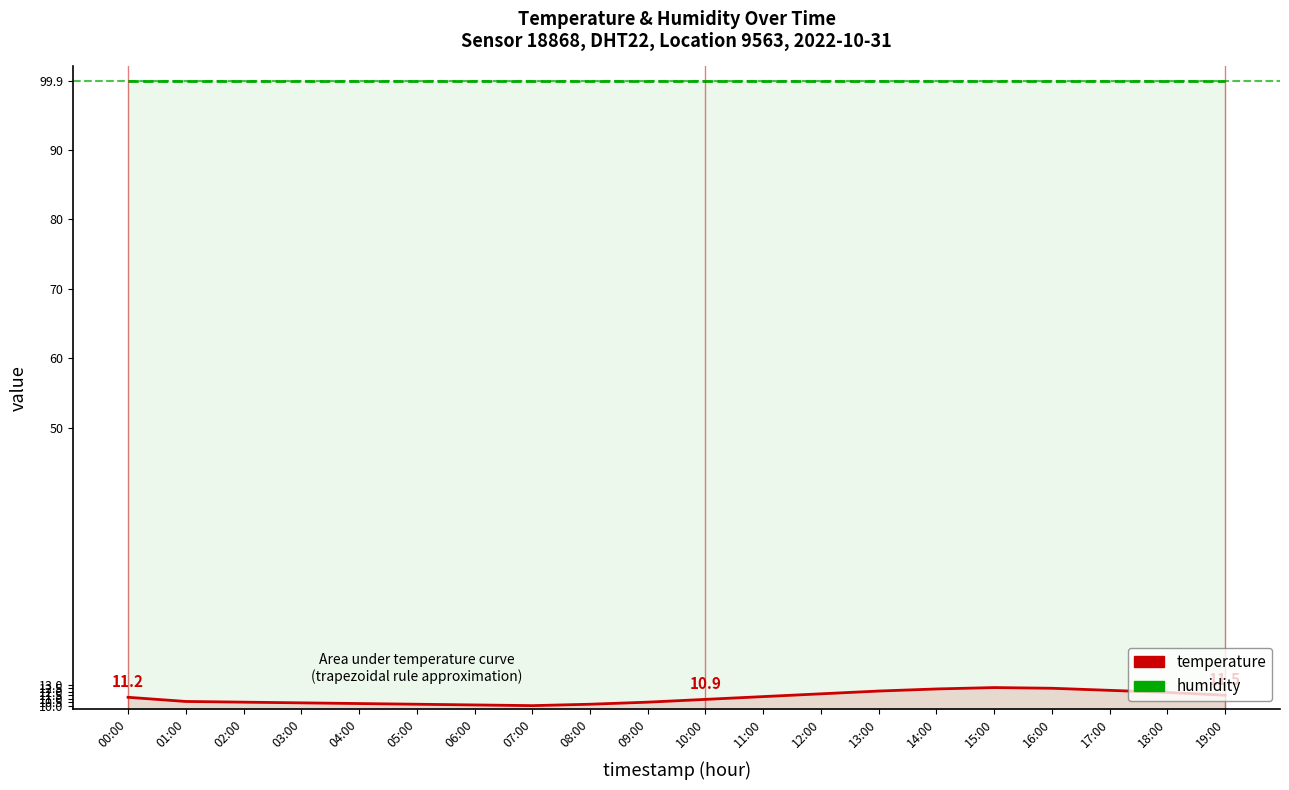

What are all the series names shown in the legend?

humidity, temperature